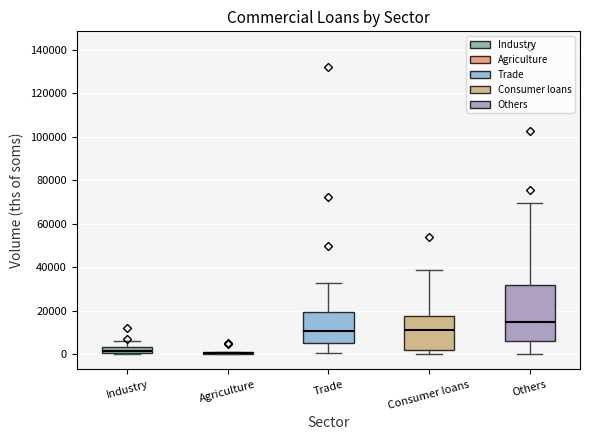

Which box is the tallest, from its lower edge to its upper edge?

Others